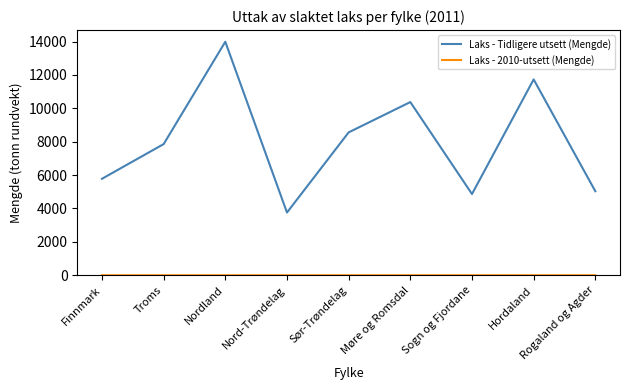

What is the maximum value for Laks - Tidligere utsett (Mengde)?

13986.6